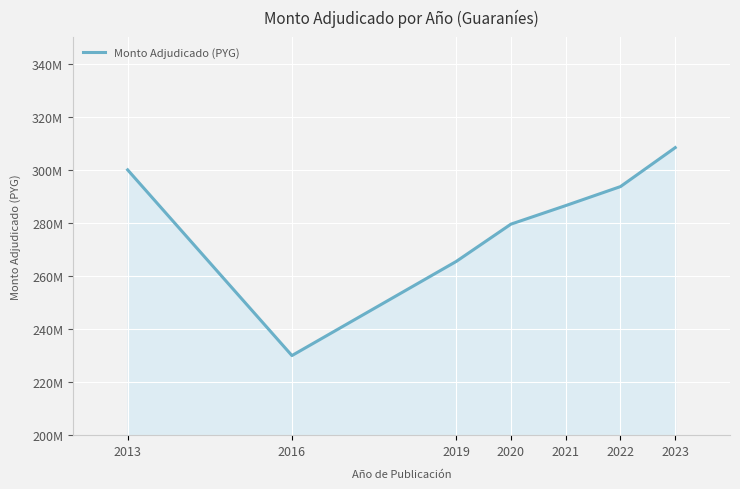

What is the average value?

280517385